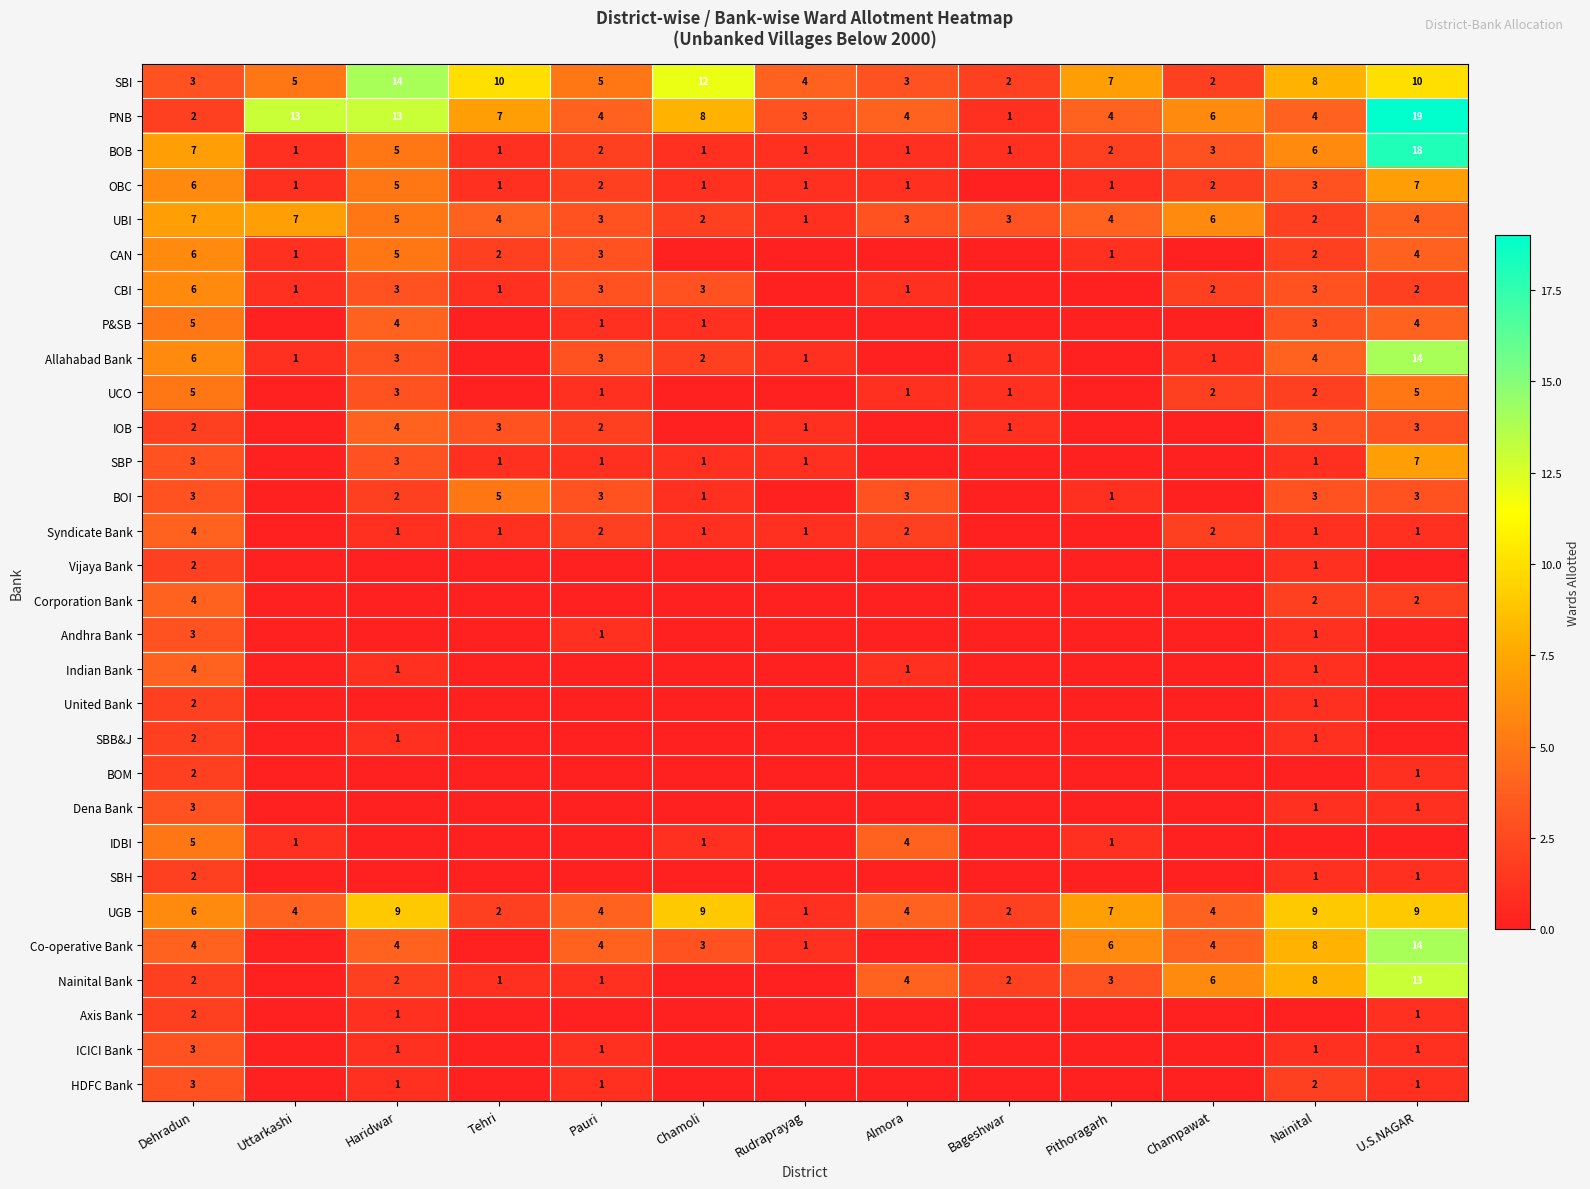

The value of HDFC Bank at Pauri is 1. True or false?

True